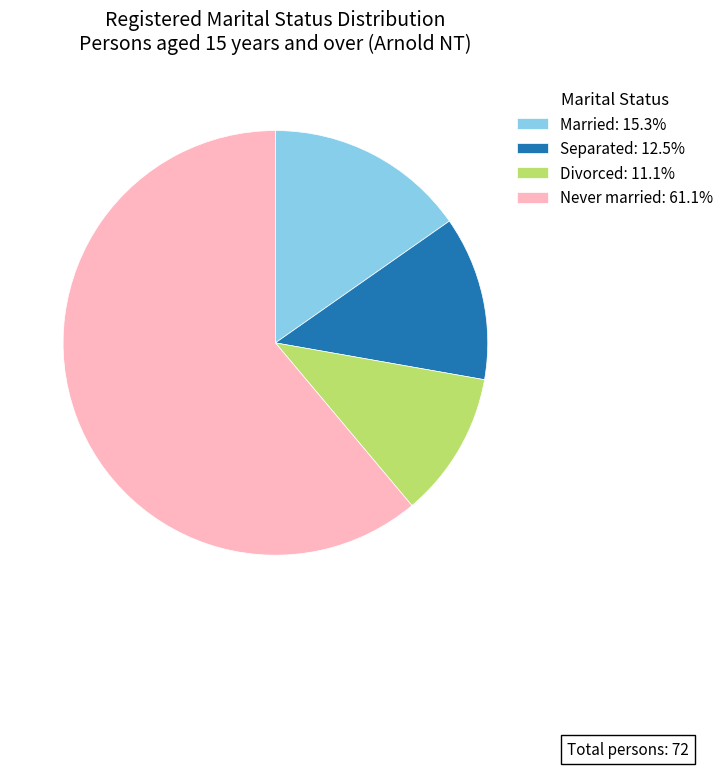

Combined, do Never married: 61.1% and Married: 15.3% account for over 50%?

Yes